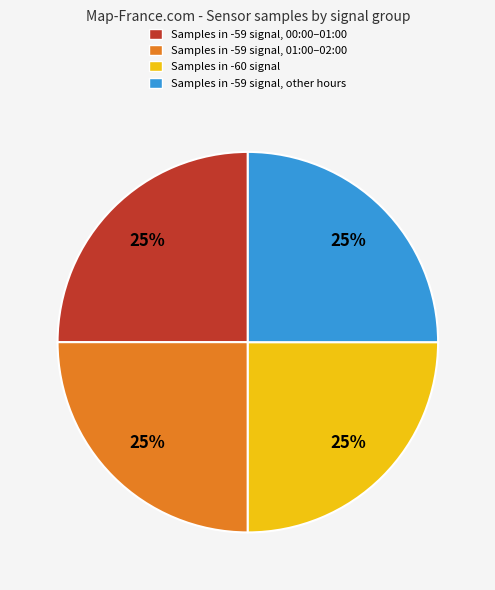

The Samples in -59 signal, other hours slice represents 25% of the pie. True or false?

True